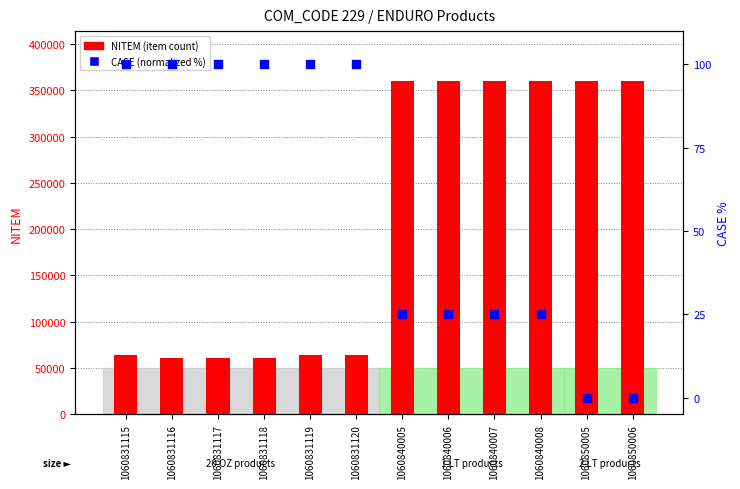

What is the total value across all series at 1060831119?

63990